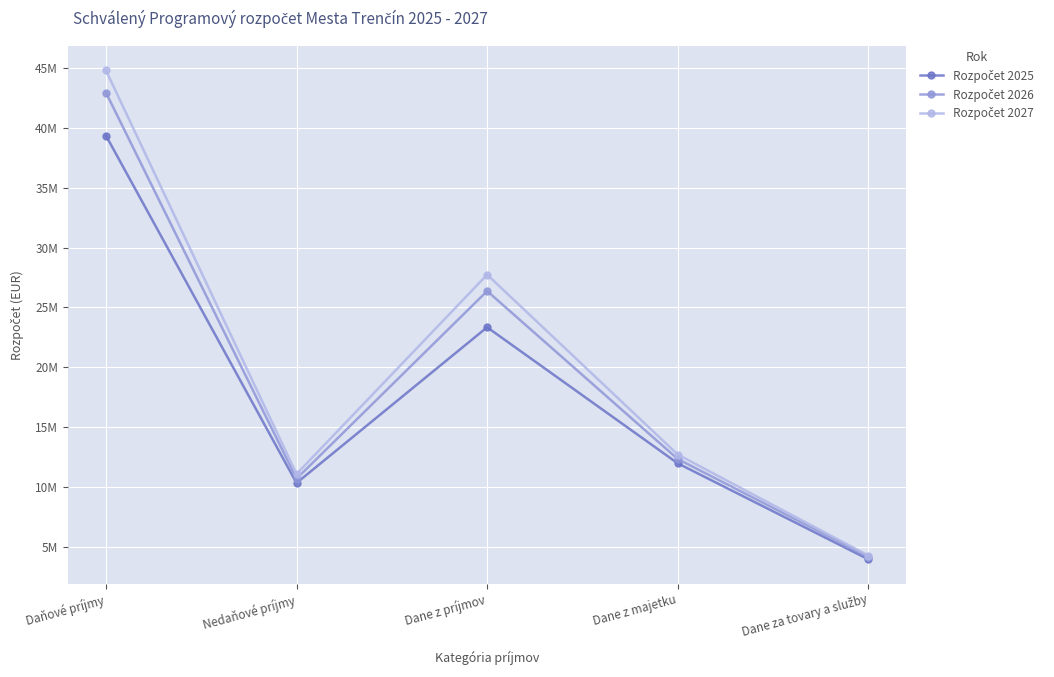

Does the chart display data point markers on the line(s)?

Yes